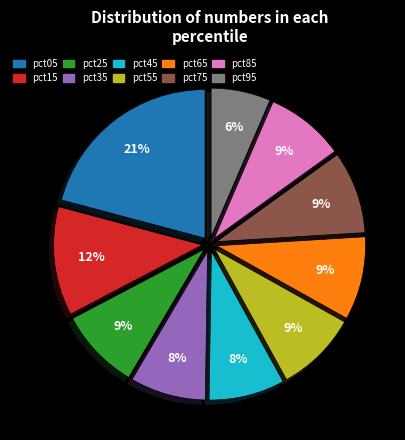

To the nearest percent, what portion does pct85 represent?

9%